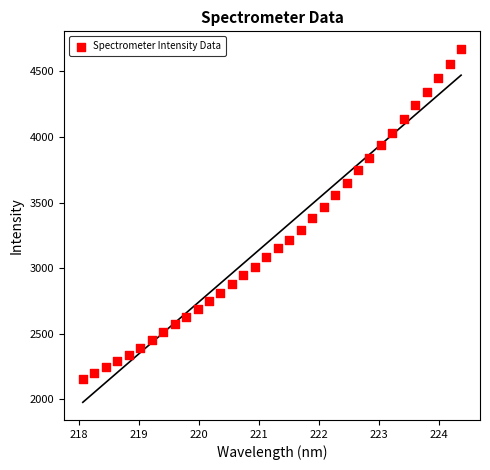

What is the range of Y values (max minus min)?

2515.7